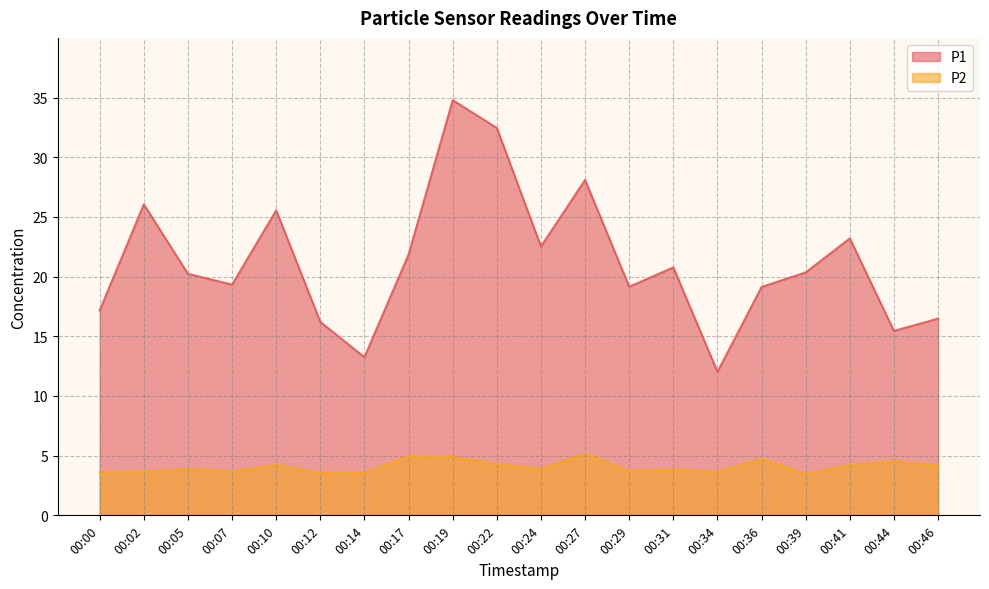

Reading left to right, list all the values displayed in this chart.

P1: 17.2	26.1	20.2	19.3	25.6	16.2	13.2	21.9	34.8	32.5	22.5	28.1	19.1	20.8	12.0	19.1	20.4	23.2	15.4	16.5
P2: 3.6	3.7	3.9	3.7	4.2	3.5	3.5	5.0	4.9	4.3	3.9	5.2	3.7	3.9	3.6	4.8	3.5	4.2	4.5	4.2